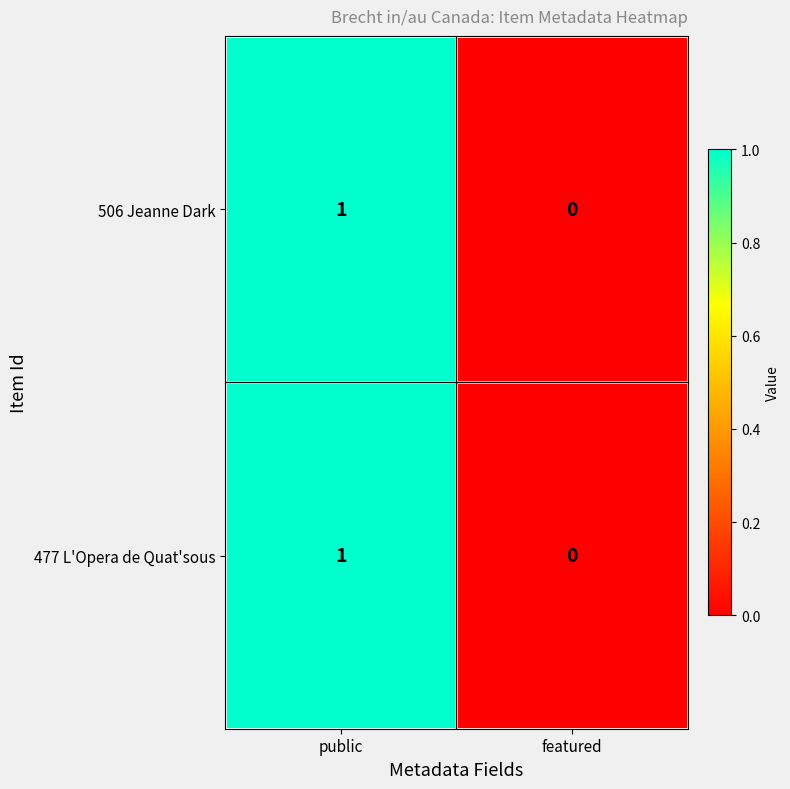

Rank the categories by 506 Jeanne Dark value from lowest to highest.

featured, public